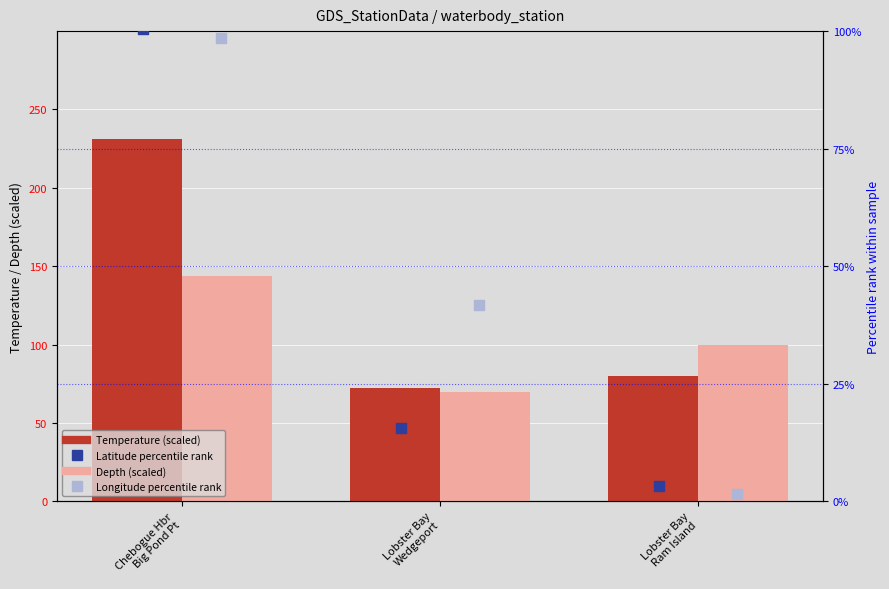

What are all the series names shown in the legend?

Temperature (scaled), Depth (scaled), Latitude (percentile rank), Longitude (percentile rank)